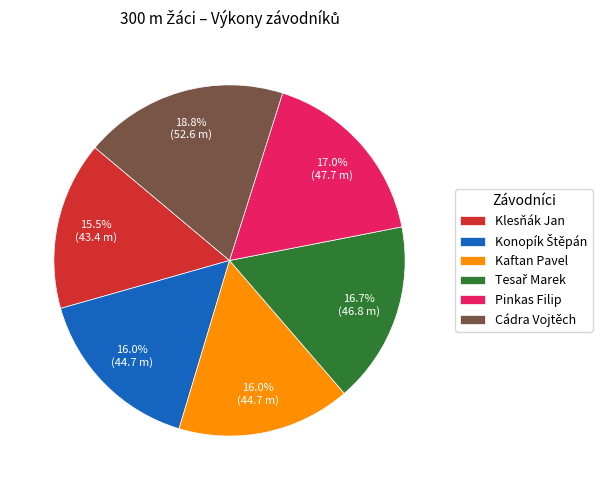

What is the ratio of the value at Pinkas Filip to the value at Cádra Vojtěch?

0.9